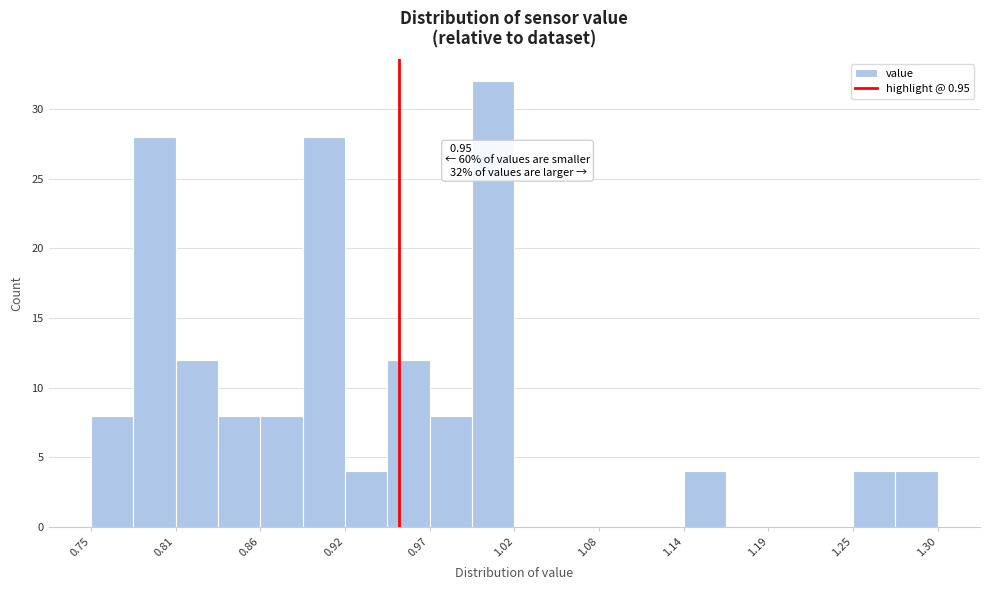

Read against the x-axis, roughly where is the centre of the tallest bar?

1.01